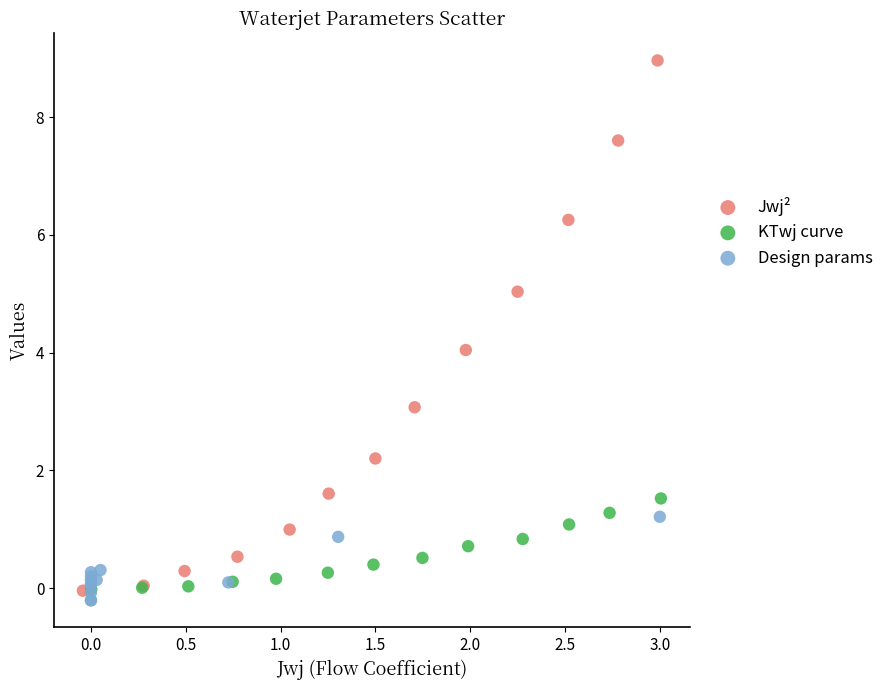

Which series contains the highest Y value?

Jwj²